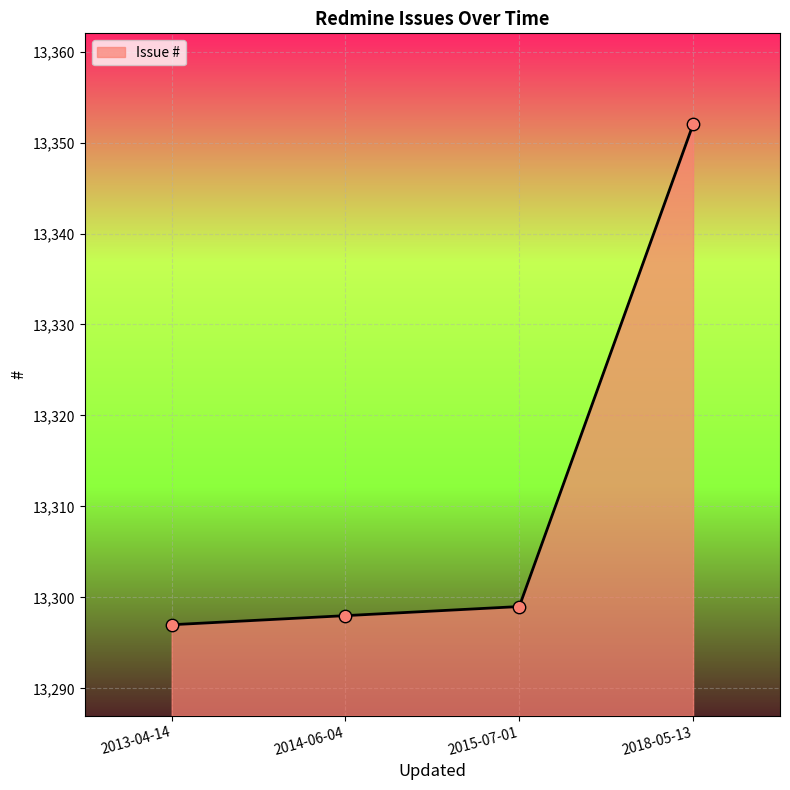

Which has a higher value, 2014-06-04 or 2018-05-13?

2018-05-13